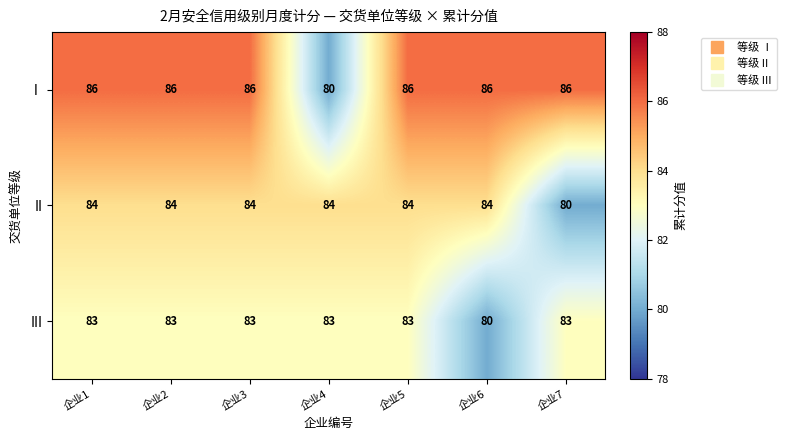

Is it true that Ⅰ equals 86 at 企业5?

True